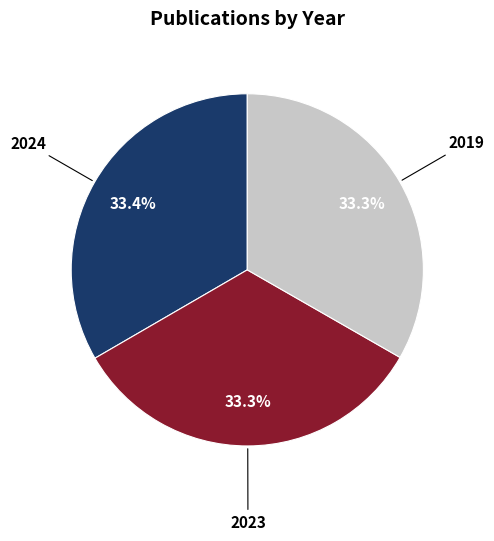

Does any single category account for the majority?

No